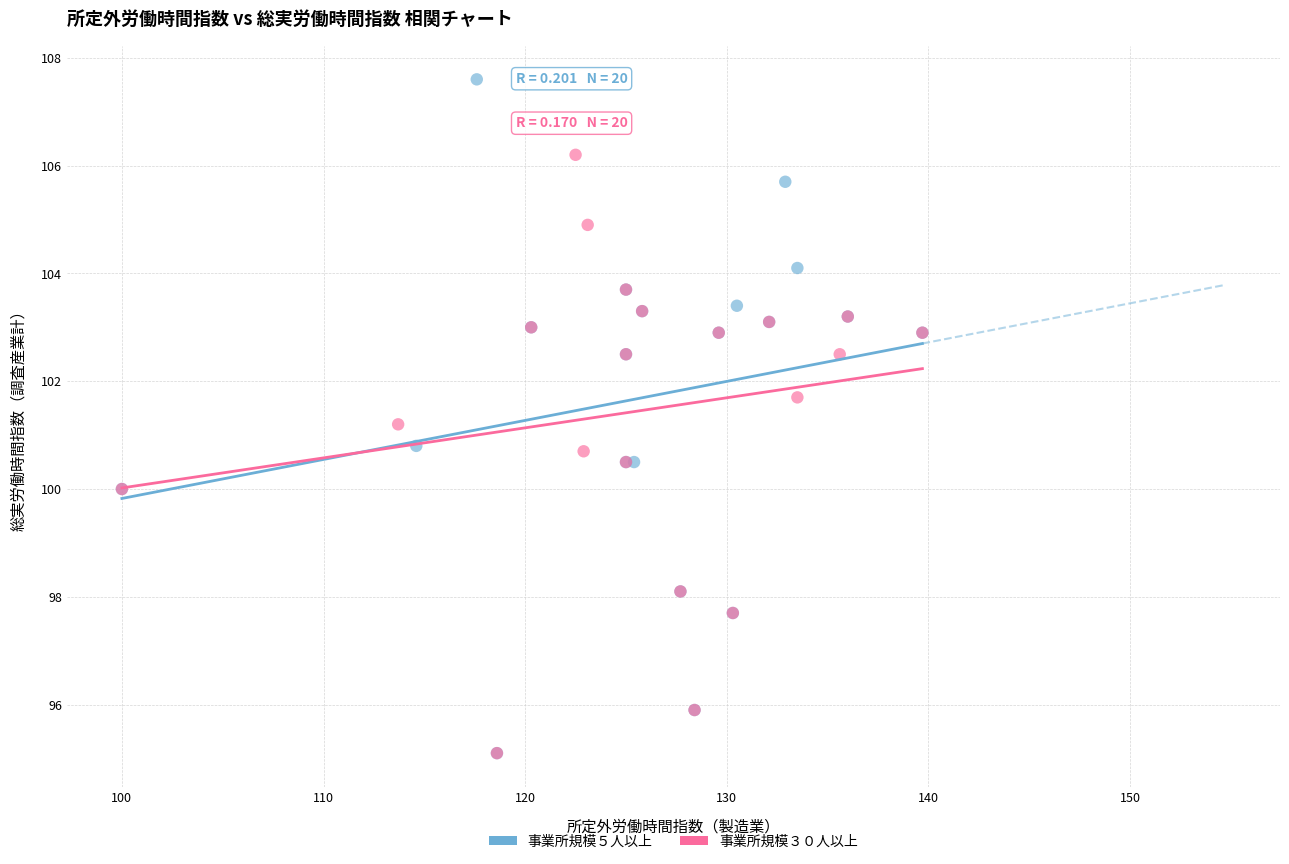

Which series contains the highest Y value?

事業所規模５人以上